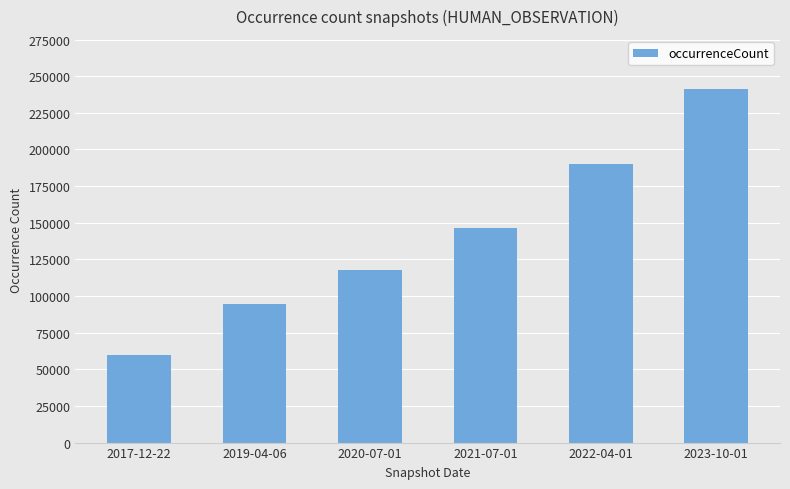

Rank the categories by value from highest to lowest.

2023-10-01, 2022-04-01, 2021-07-01, 2020-07-01, 2019-04-06, 2017-12-22